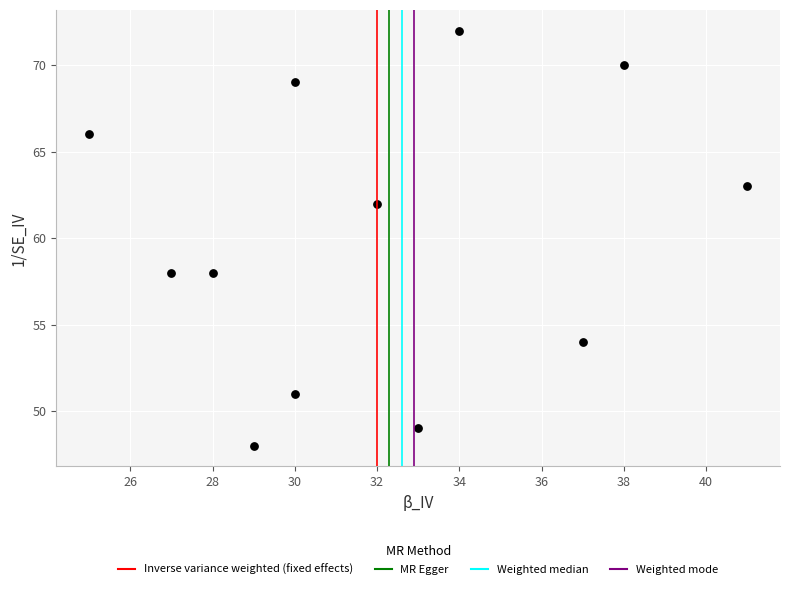

What is the average Y value?

60